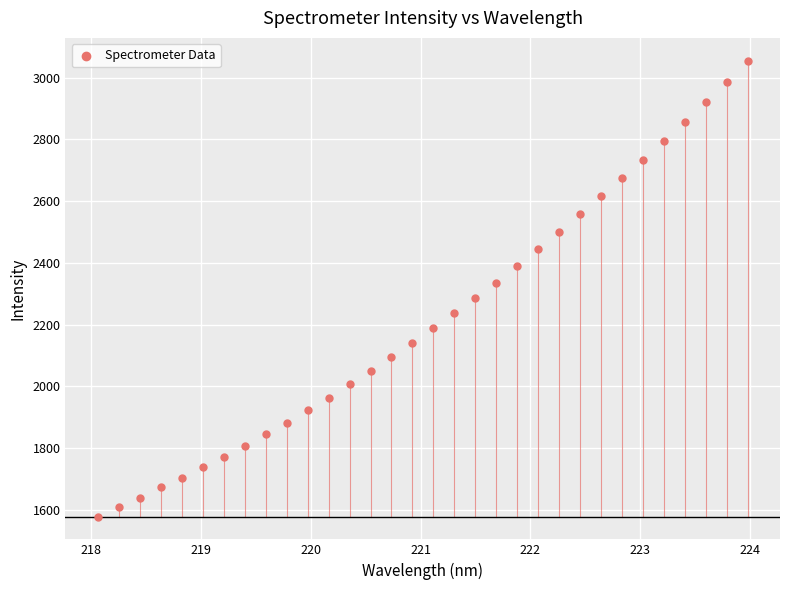

What is the range of X values (max minus min)?

5.9